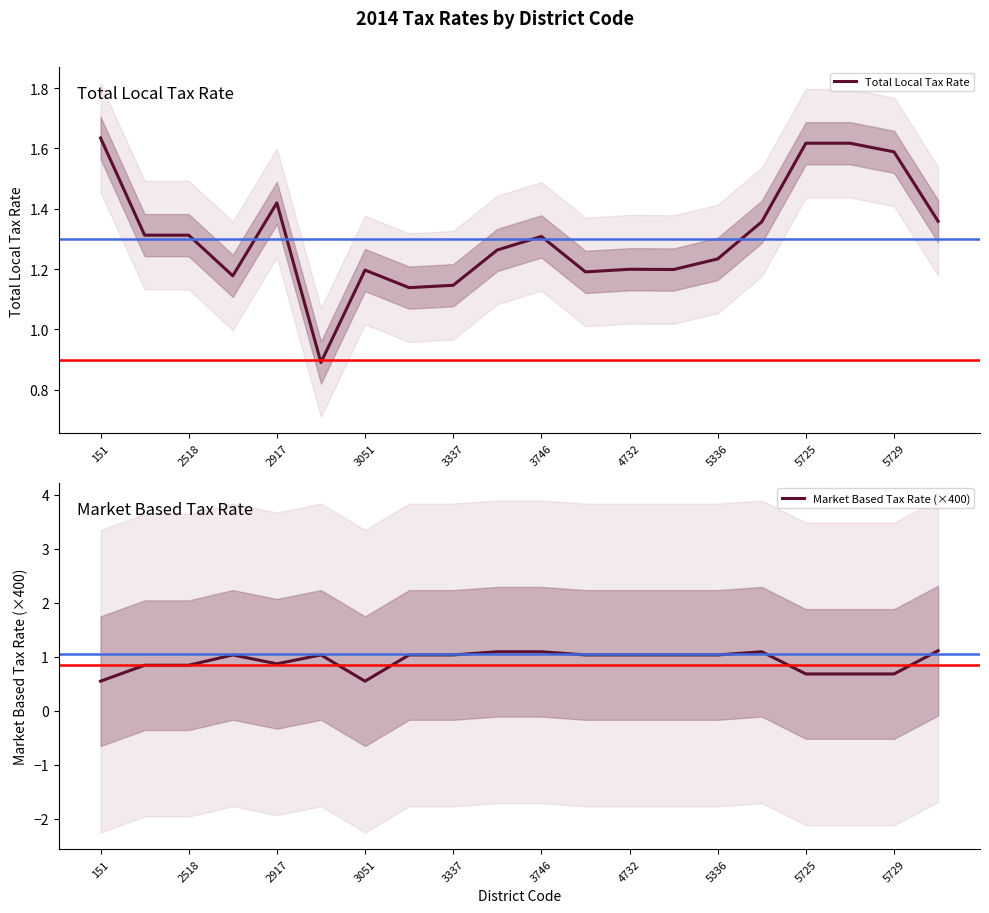

What value does the Market Based Tax Rate (×400) series have at 151?

0.5